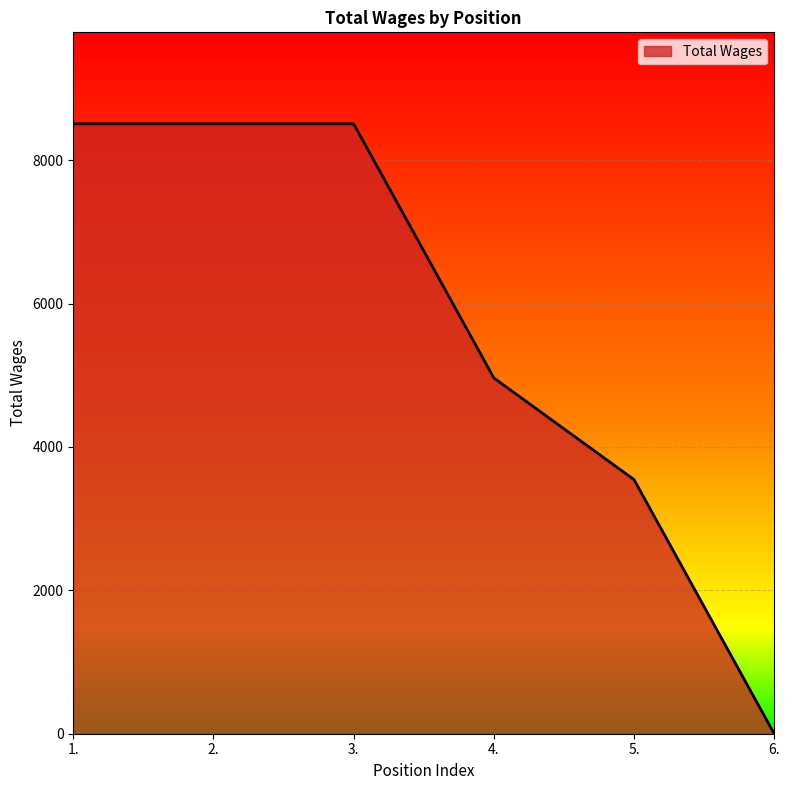

What is the maximum value shown in the chart?

8508